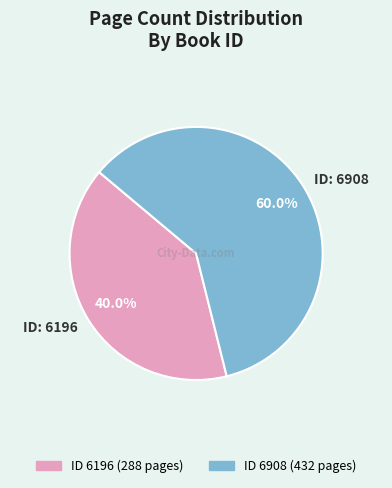

Between ID: 6196 and ID: 6908, which is larger?

ID: 6908